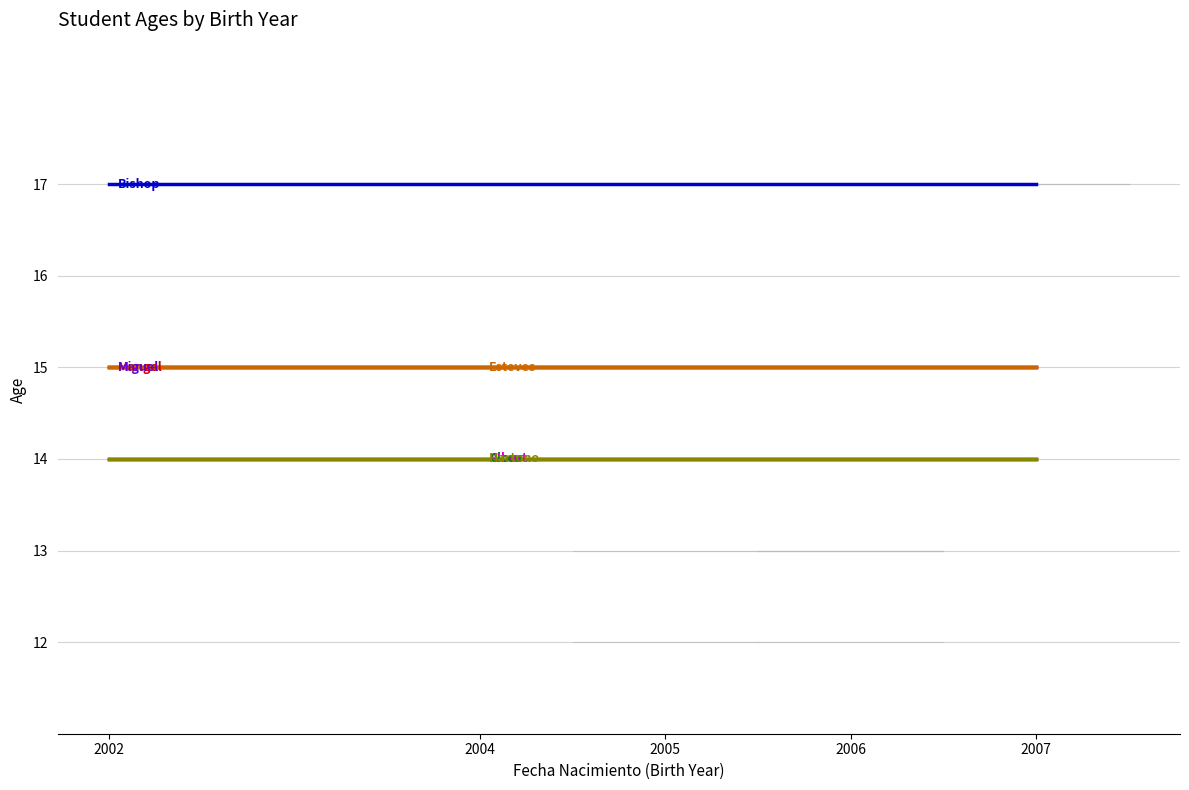

What is the greatest value displayed?

17